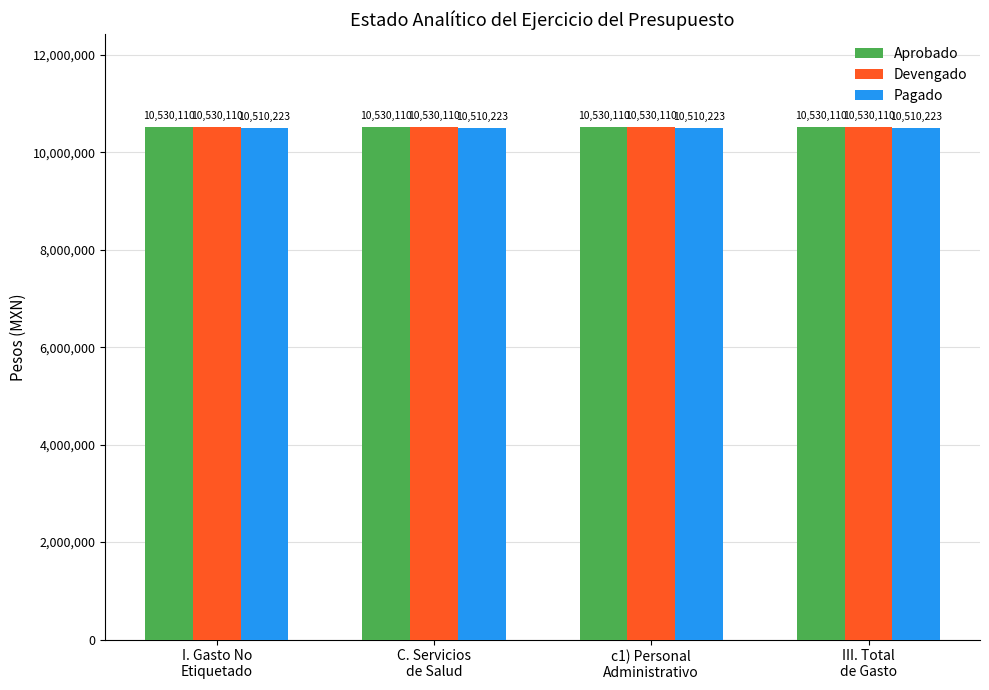

Read the Pagado value at I. Gasto No
Etiquetado.

10510223